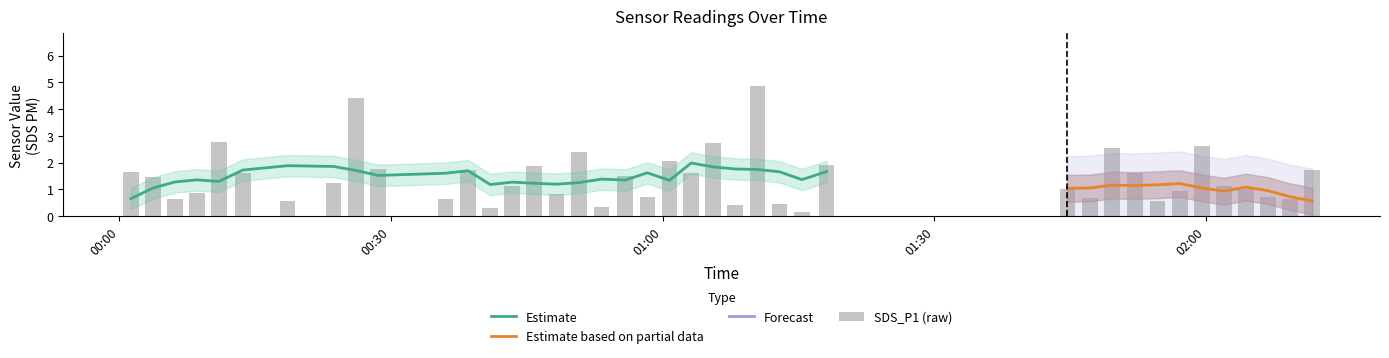

What is the label of the 2nd bar from the right?

2022/01/18 02:09:18